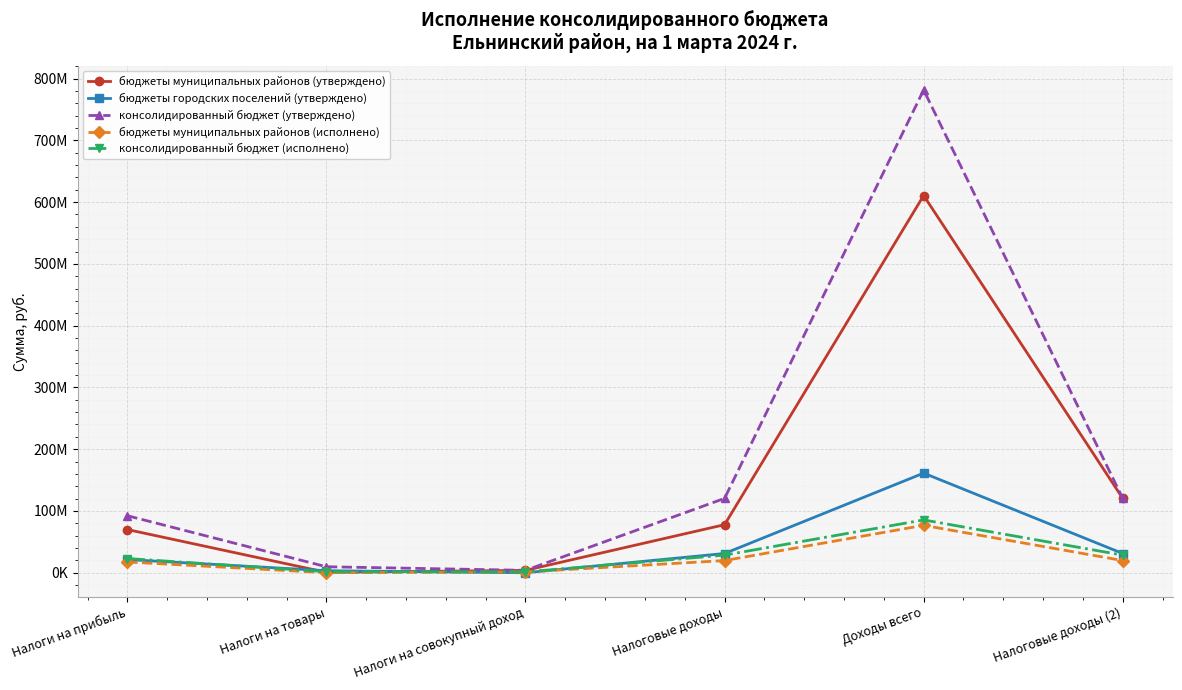

How many times do бюджеты городских поселений (утверждено) and бюджеты муниципальных районов (исполнено) cross each other?

2